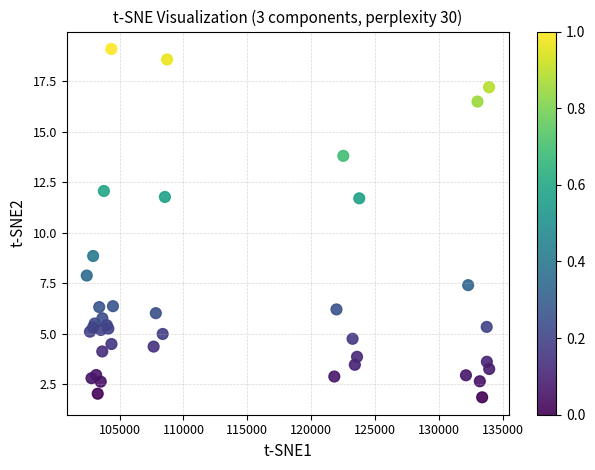

What Y value in the scatter plot is closest to 10?

8.9